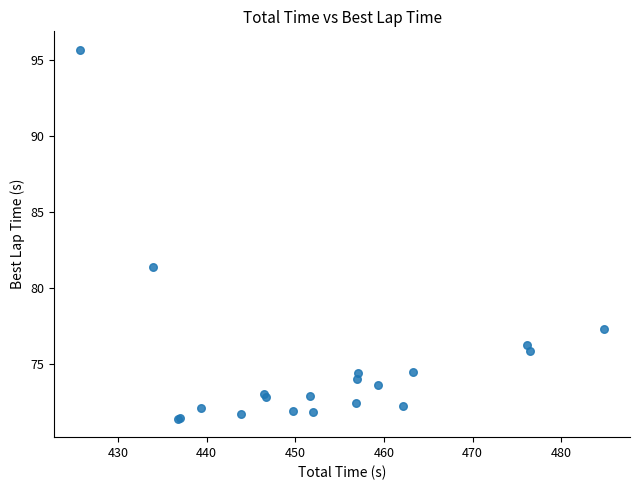

What Y value in the scatter plot is closest to 83?

81.4